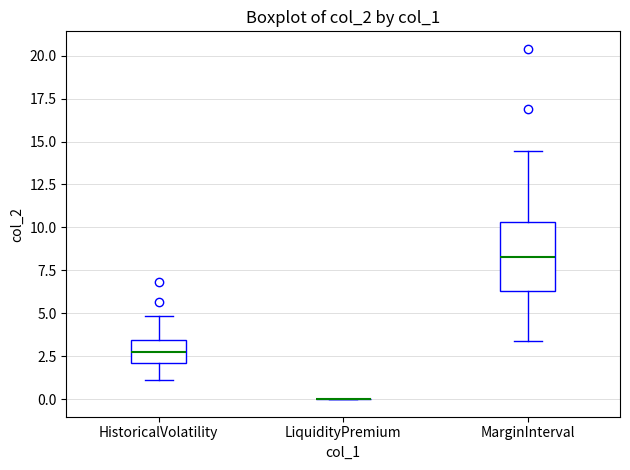

Which box is the tallest, from its lower edge to its upper edge?

MarginInterval